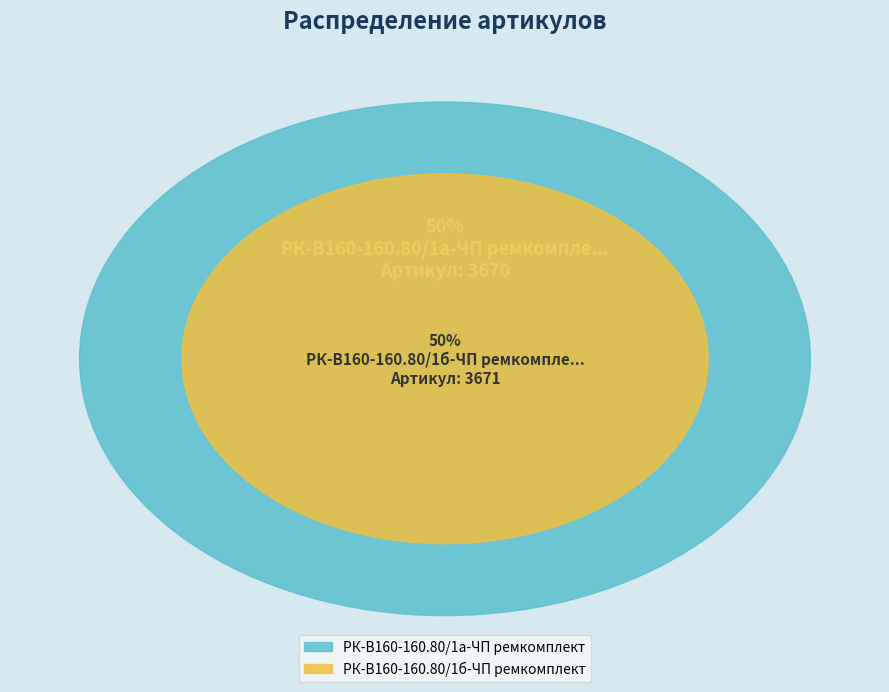

What is the largest slice in the pie chart?

РК-В160-160.80/1б-ЧП ремкомплект